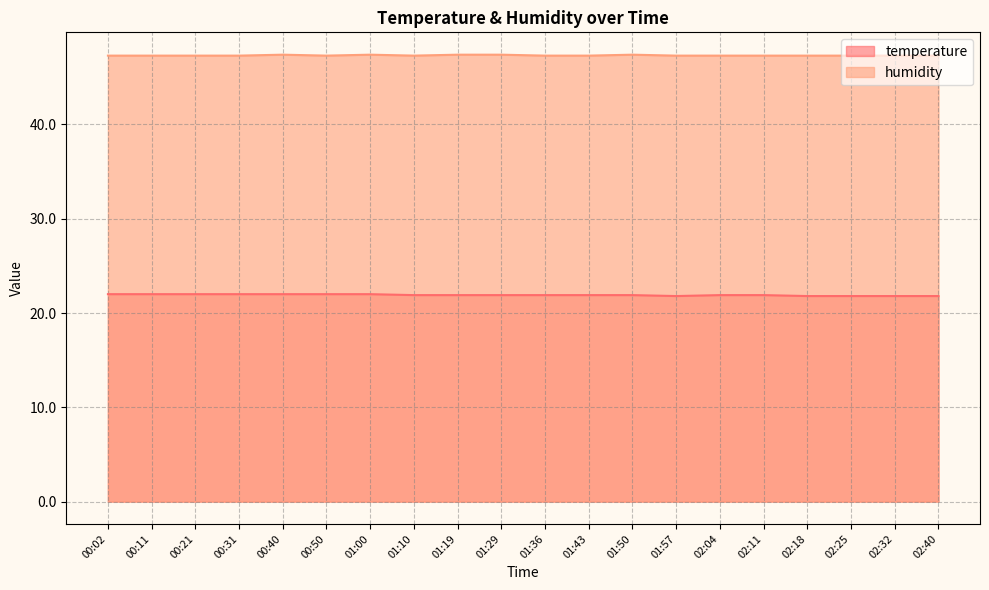

How many data points does each series have?

20